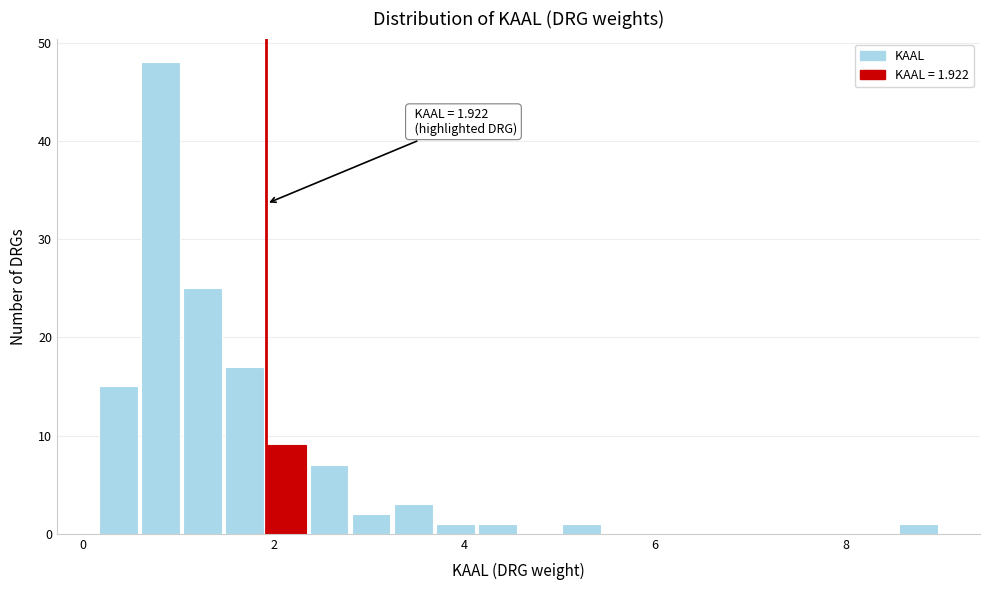

Around what value on the x-axis is the tallest bar? Give the approximate position of its centre, as read against the axis.

0.8